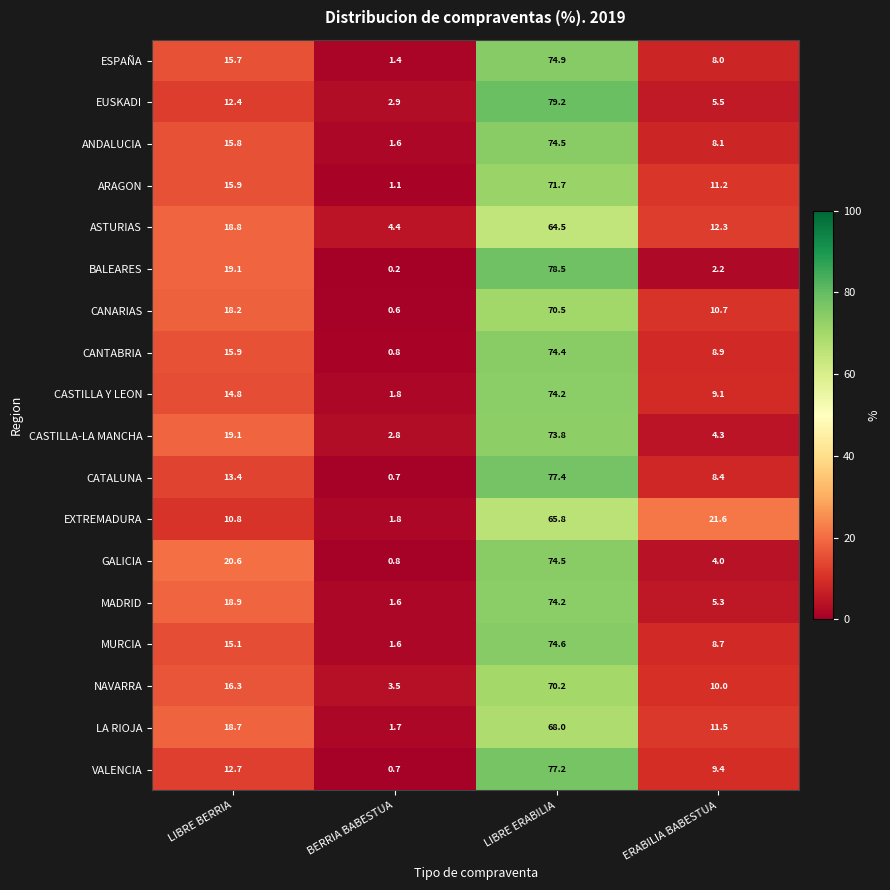

What is the difference between the MADRID values at LIBRE ERABILIA and ERABILIA BABESTUA?

68.9